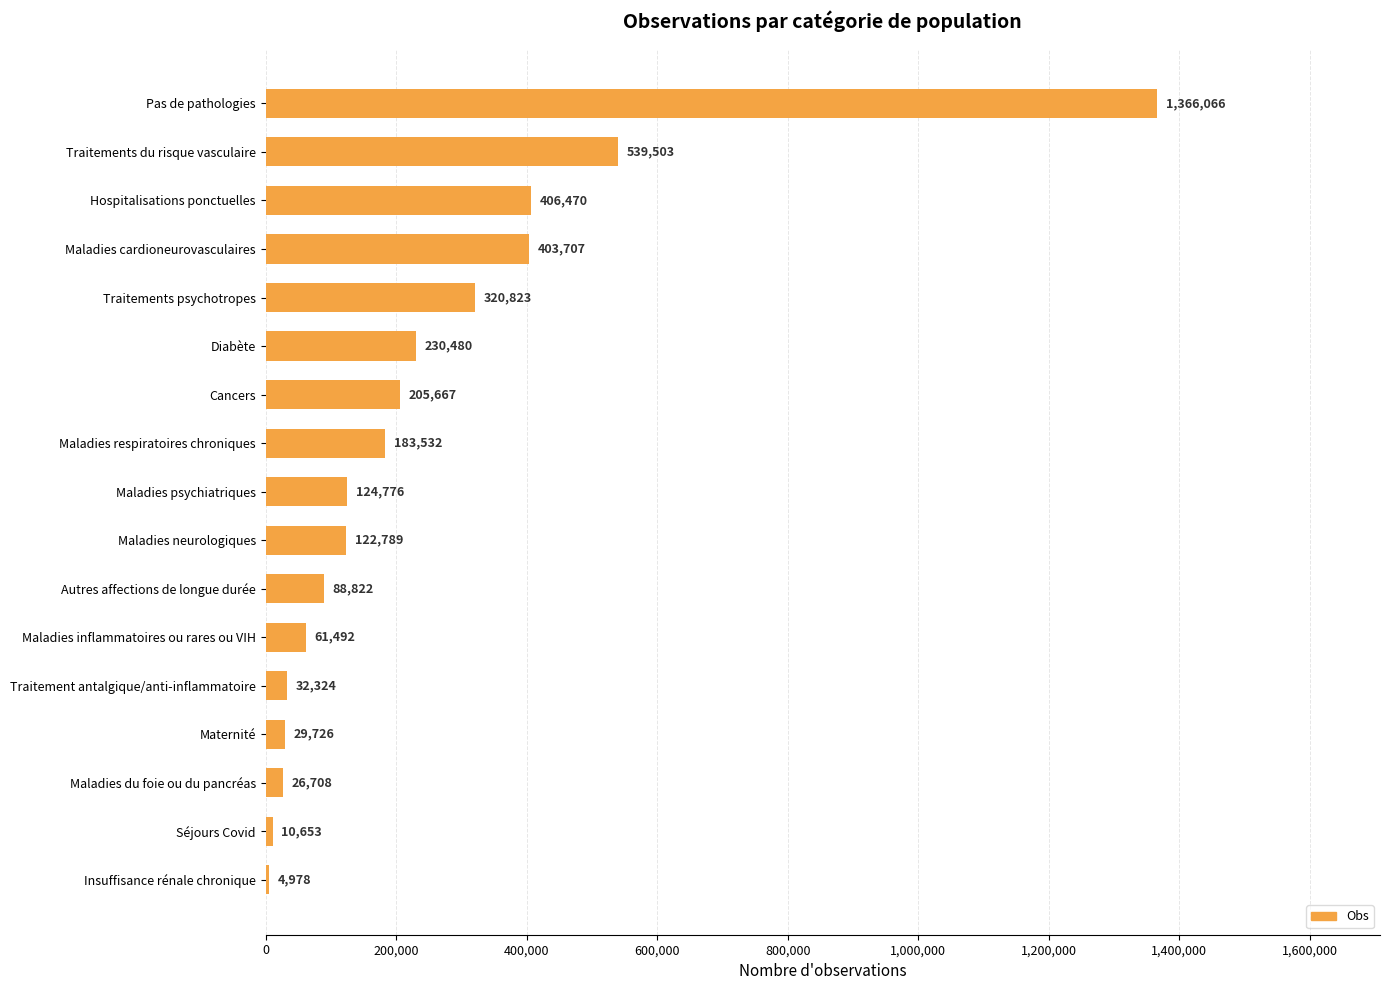

How many distinct data groups are displayed?

1